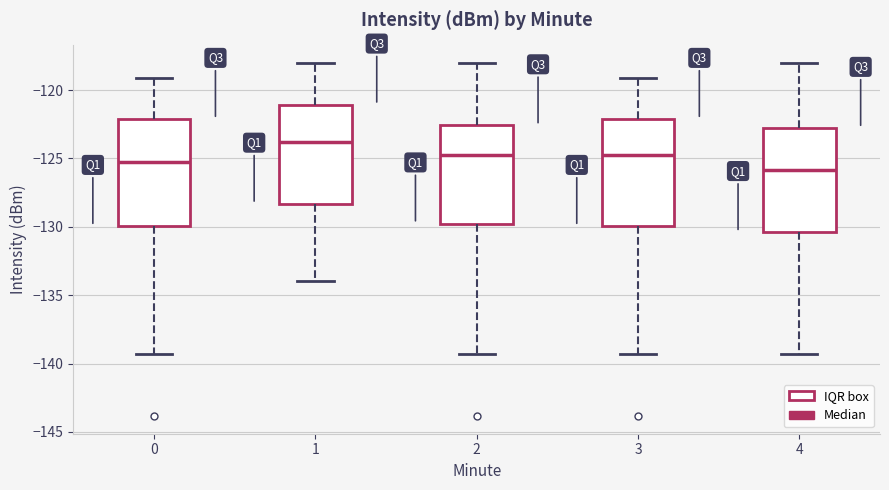

Reading left to right, transcribe this box plot: for each box, give where its median line is, the range the box spans, and where its two whiskers end, as read against the y-axis. The values are not printed on the chart, so give them approximately, as read against the axis.

0: median -125.5, box -130.0 to -122.0, whiskers -139.5 to -119.0
1: median -124.0, box -128.5 to -121.0, whiskers -134.0 to -118.0
2: median -125.0, box -130.0 to -122.5, whiskers -139.5 to -118.0
3: median -125.0, box -130.0 to -122.0, whiskers -139.5 to -119.0
4: median -126.0, box -130.5 to -123.0, whiskers -139.5 to -118.0